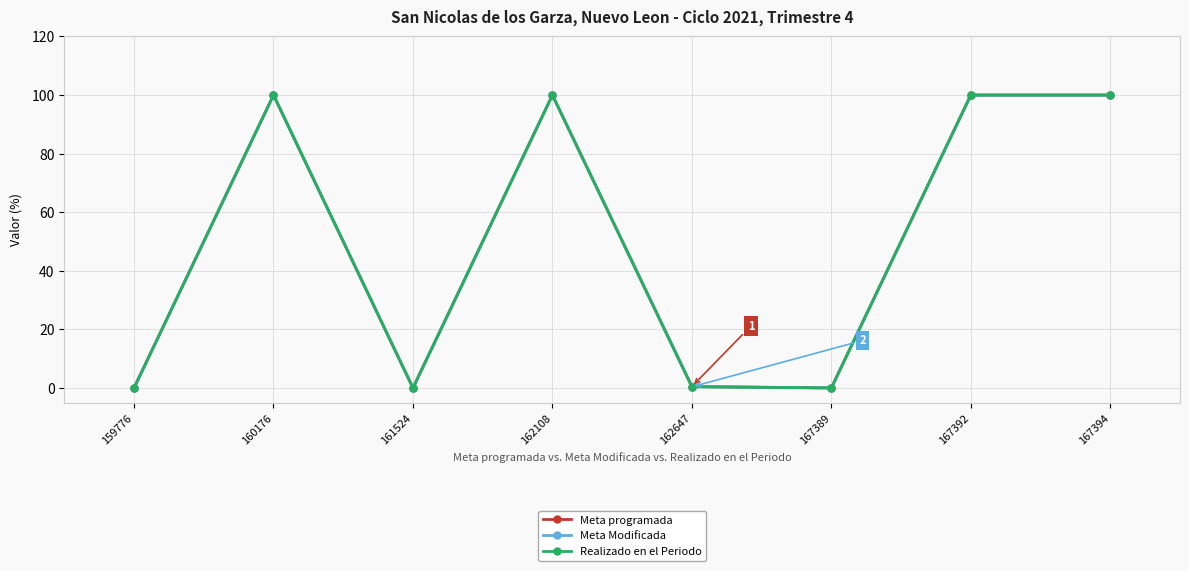

What is the difference between the Meta programada values at 159776 and 167392?

100.0